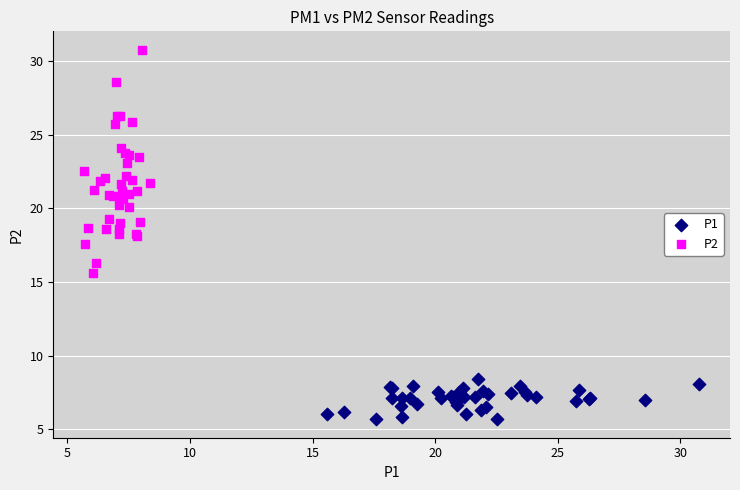

What are all the series names shown in the legend?

P1, P2